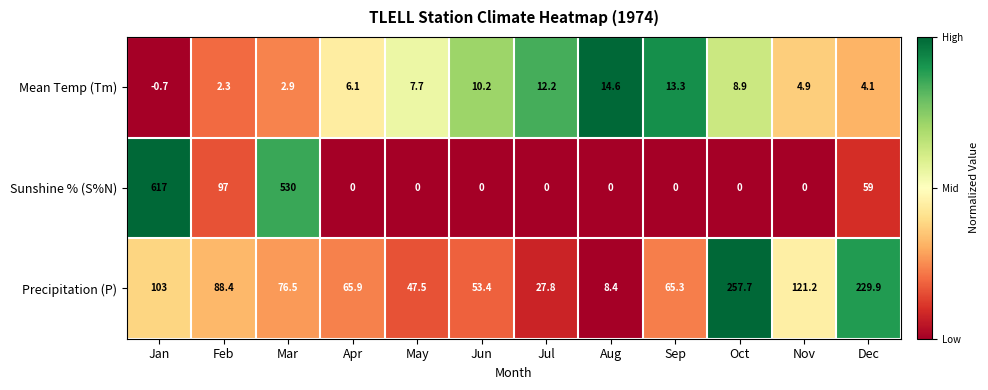

At how many categories does at least one series exceed 162?

4